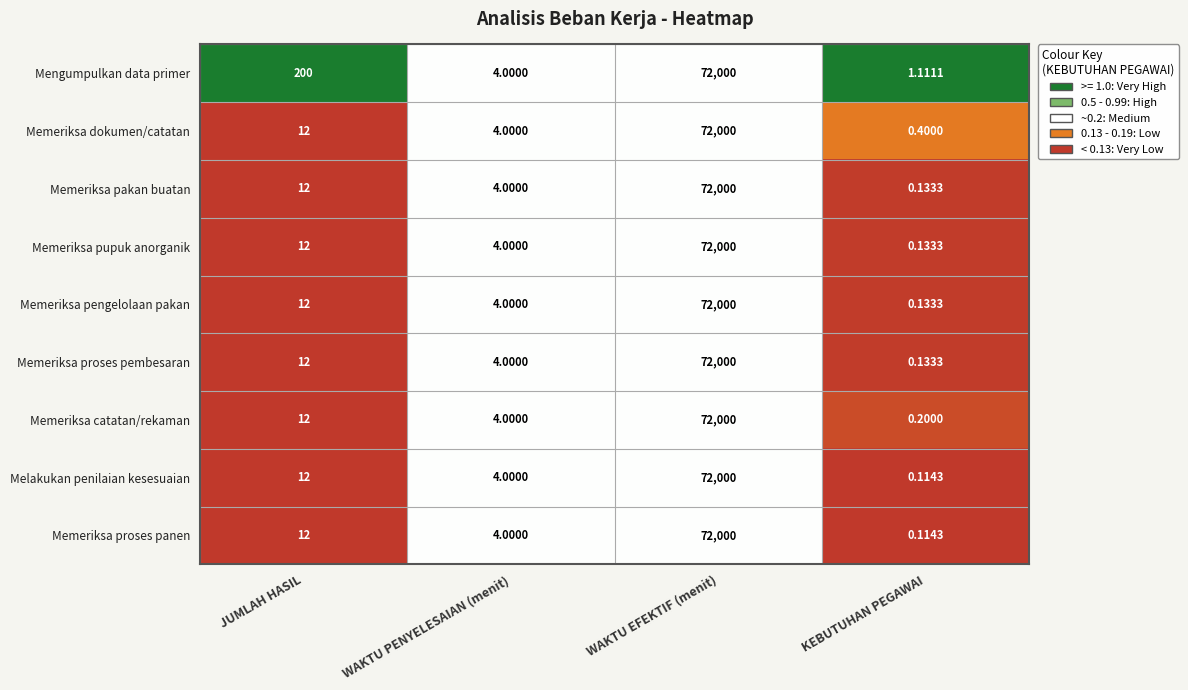

At which label is Memeriksa dokumen/catatan closest to 36000?

JUMLAH HASIL